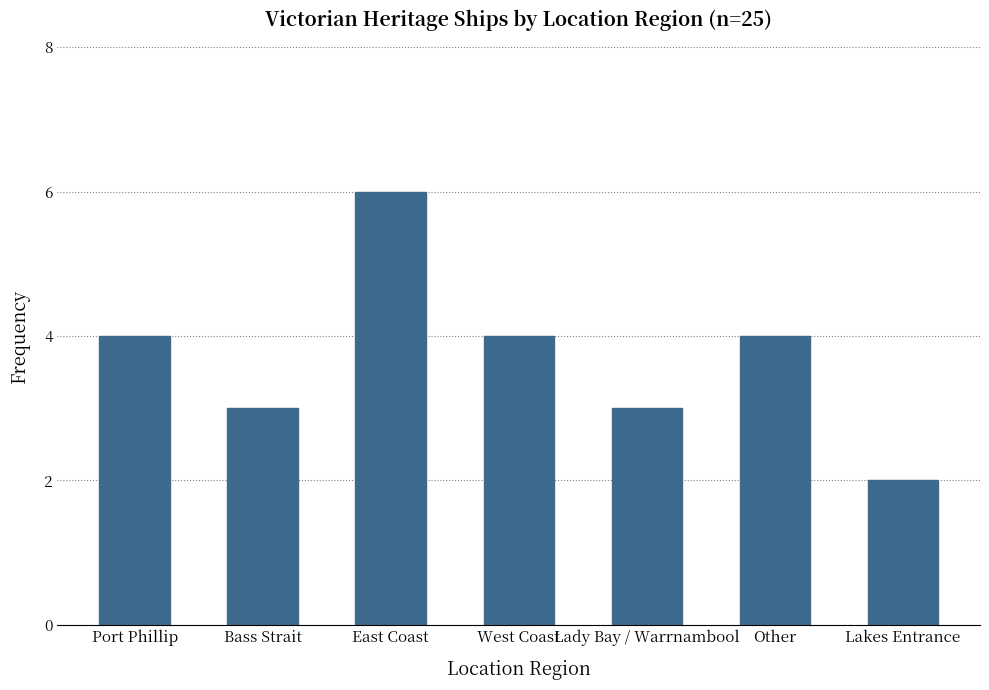

What is the maximum value shown in the chart?

6